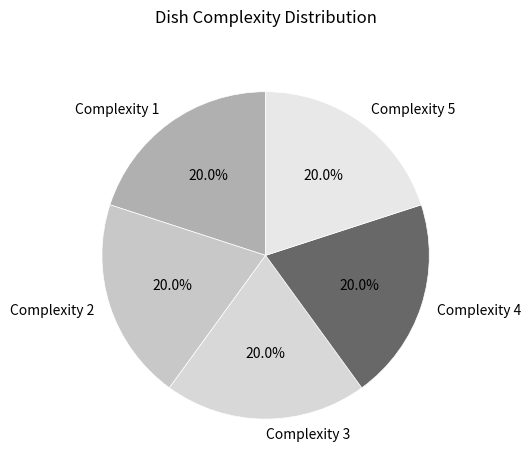

What portion of the pie excludes Complexity 5?

80.0%